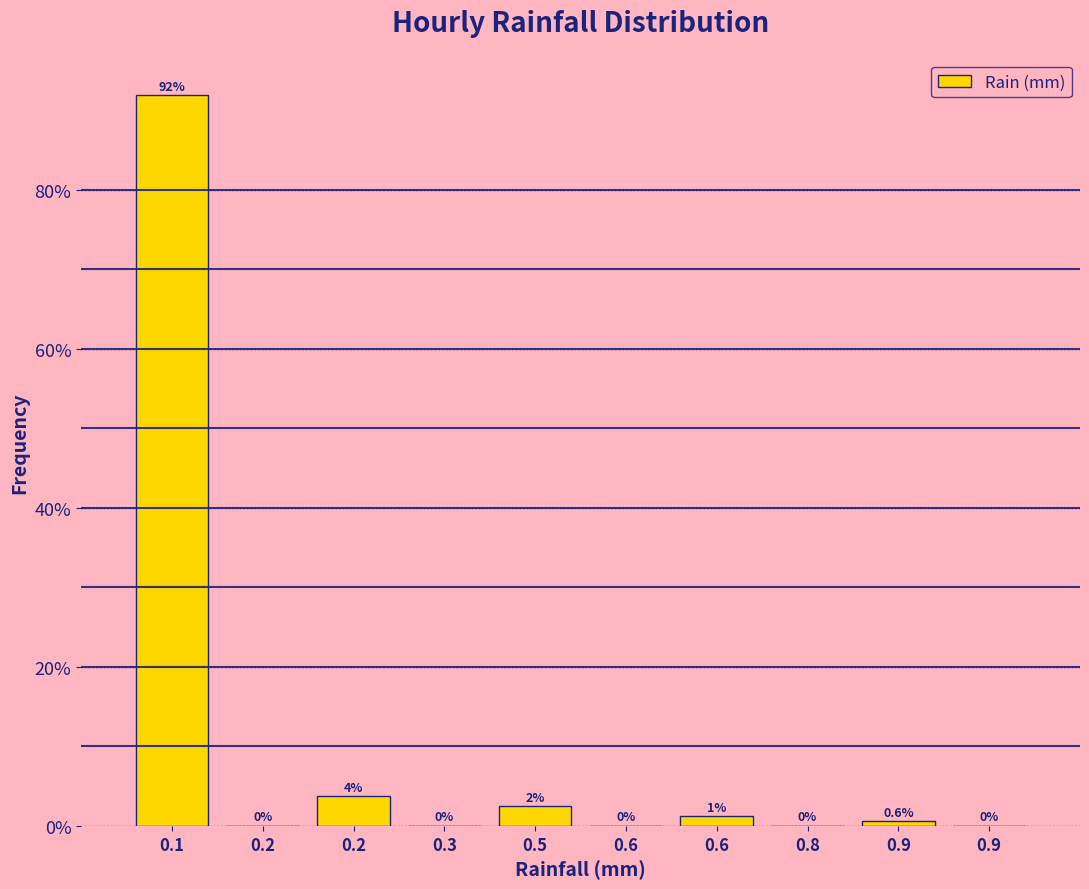

How many data points does each series have?

10